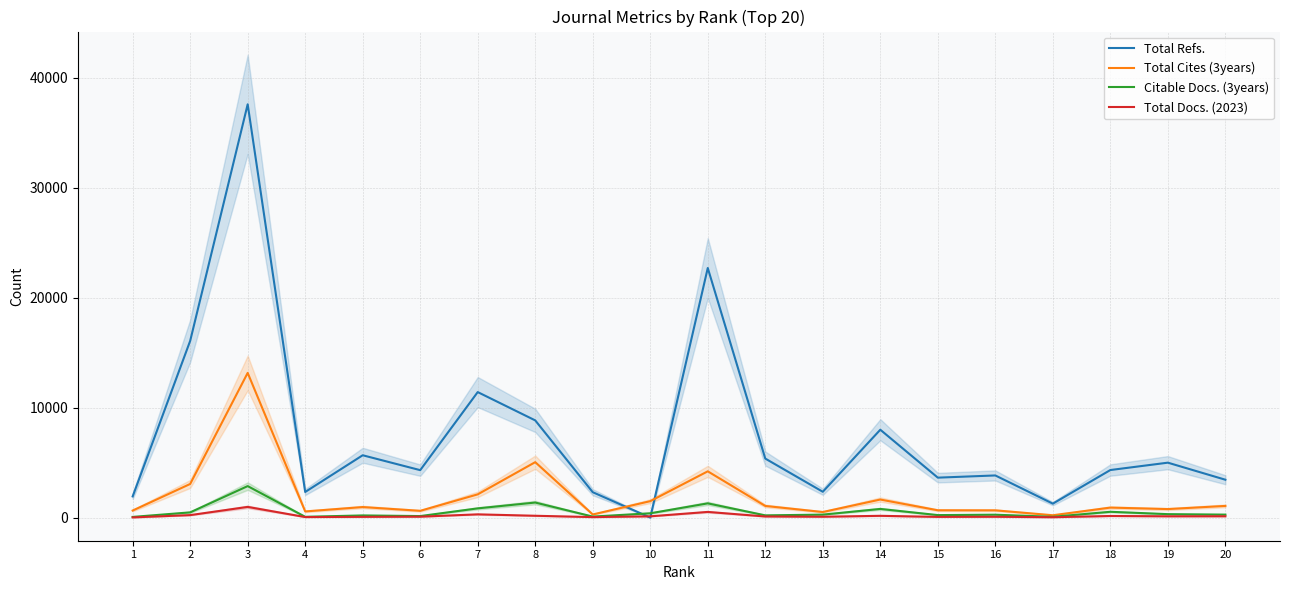

The Total Docs. (2023) series shows 29 at 15. True or false?

False